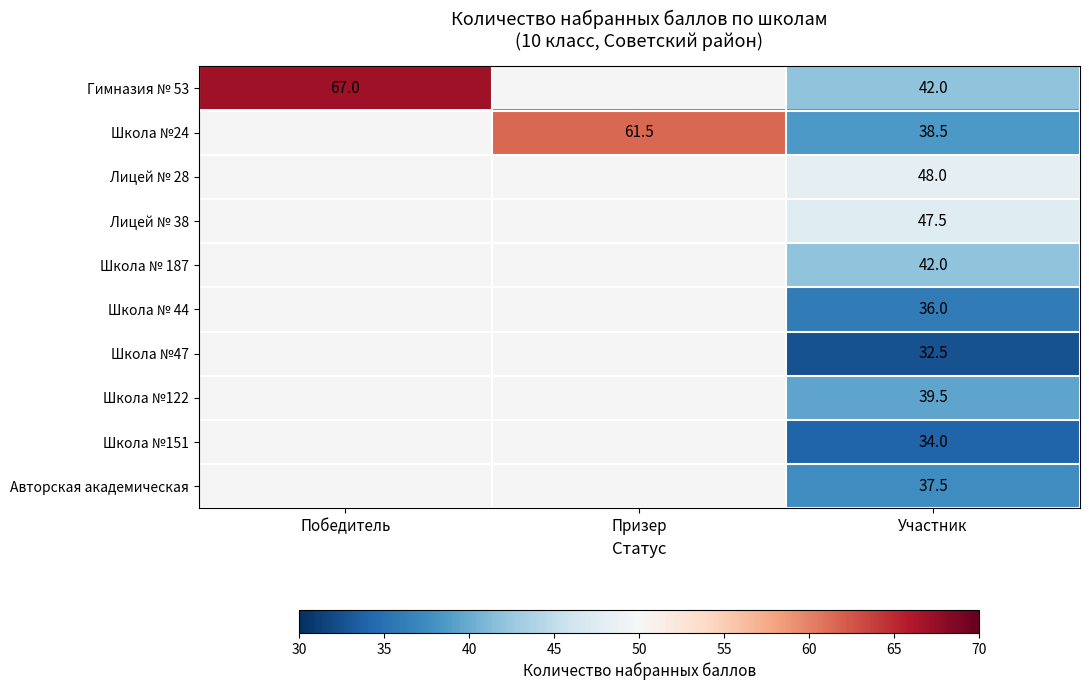

Is it true that Лицей № 28 equals 79.3 at Участник?

False